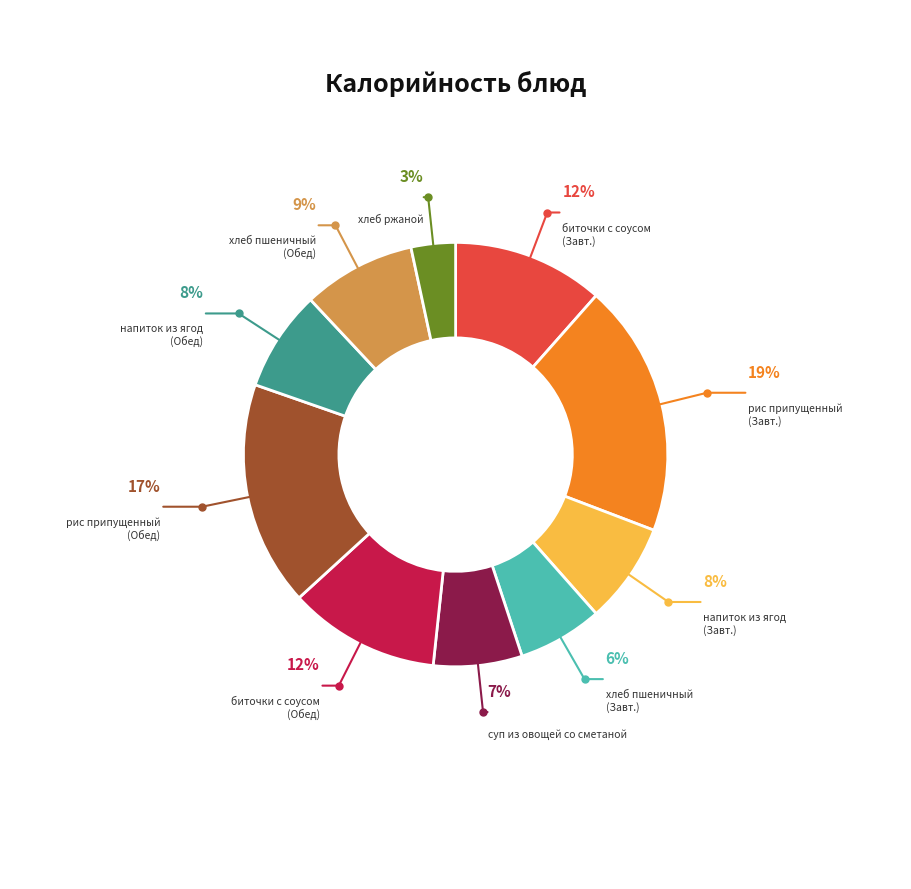

Is there a majority slice in this chart?

No